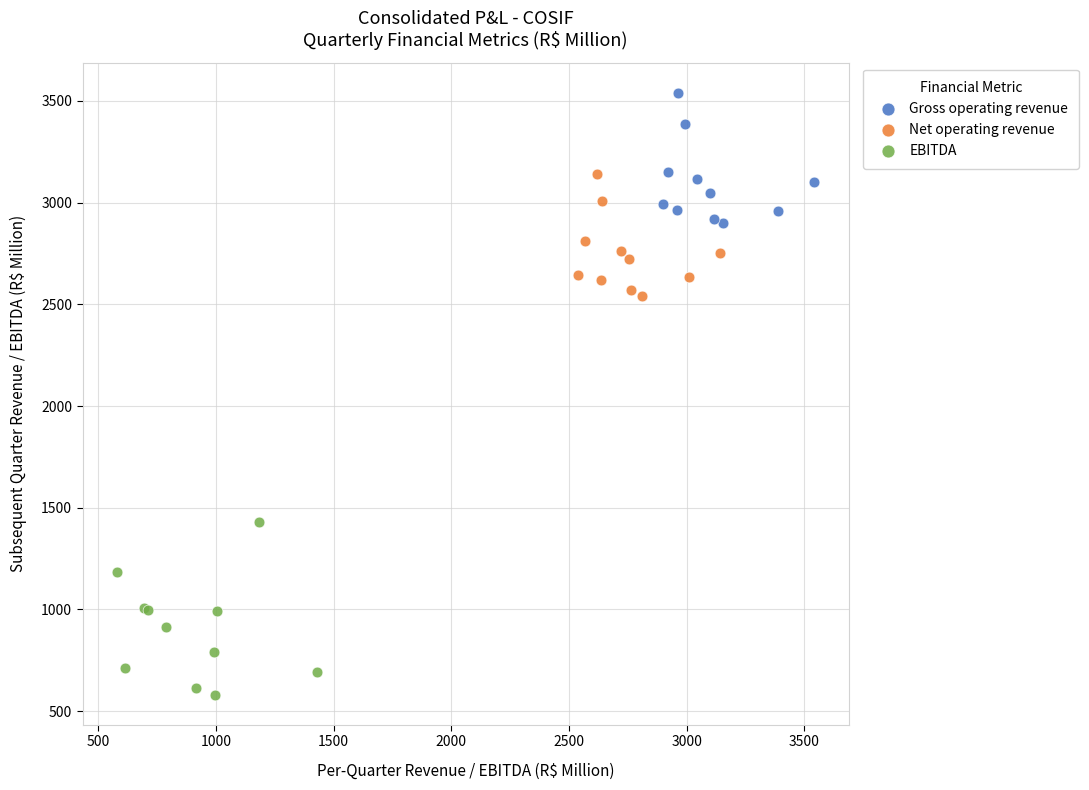

Which series has the largest Y range (max minus min)?

EBITDA